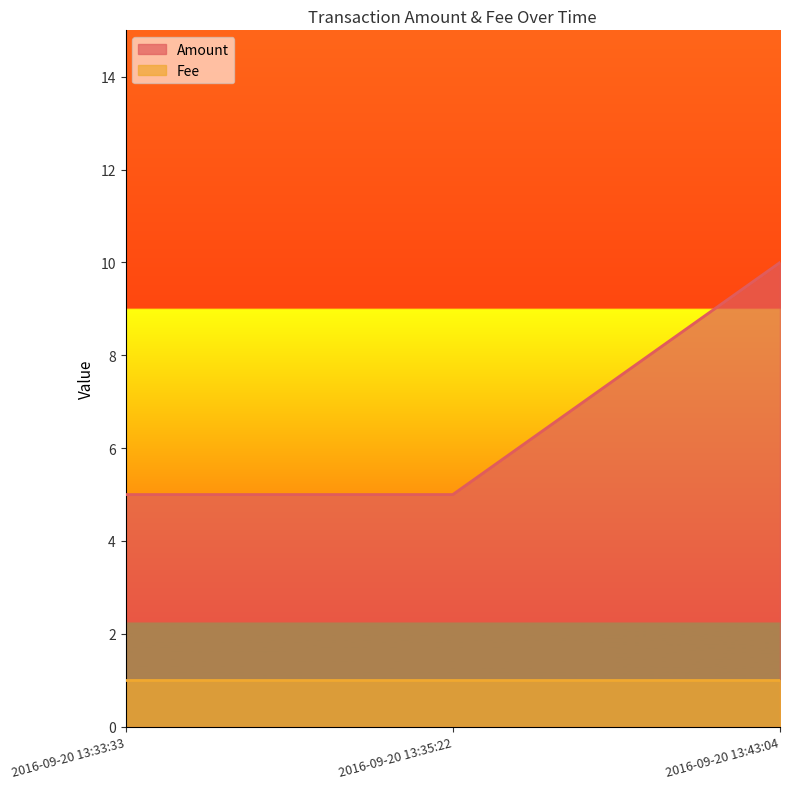

At which label is the value closest to 7?

2016-09-20 13:33:33